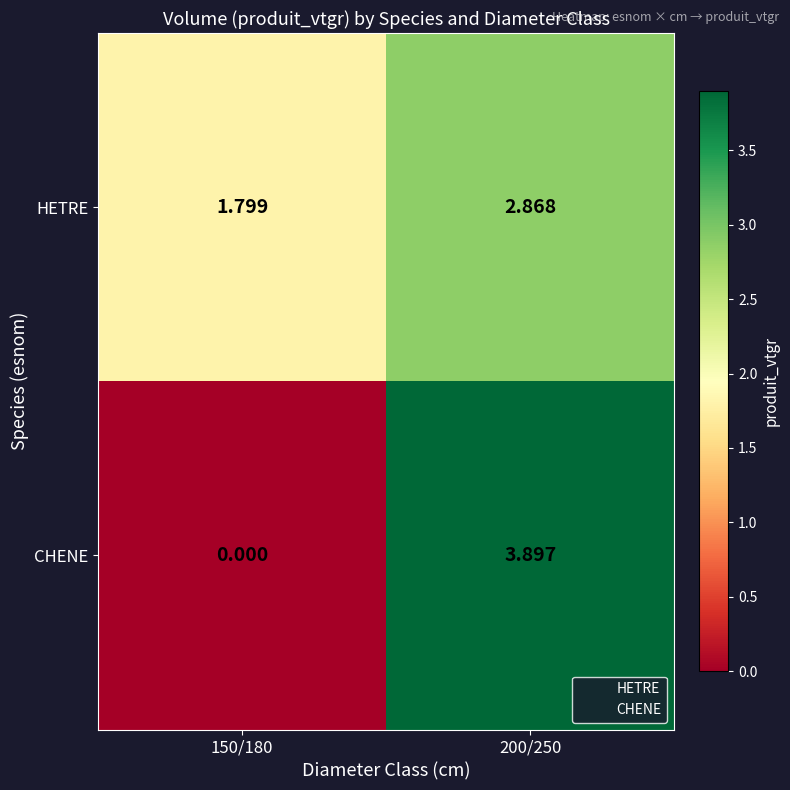

Which series has the widest spread of values?

CHENE